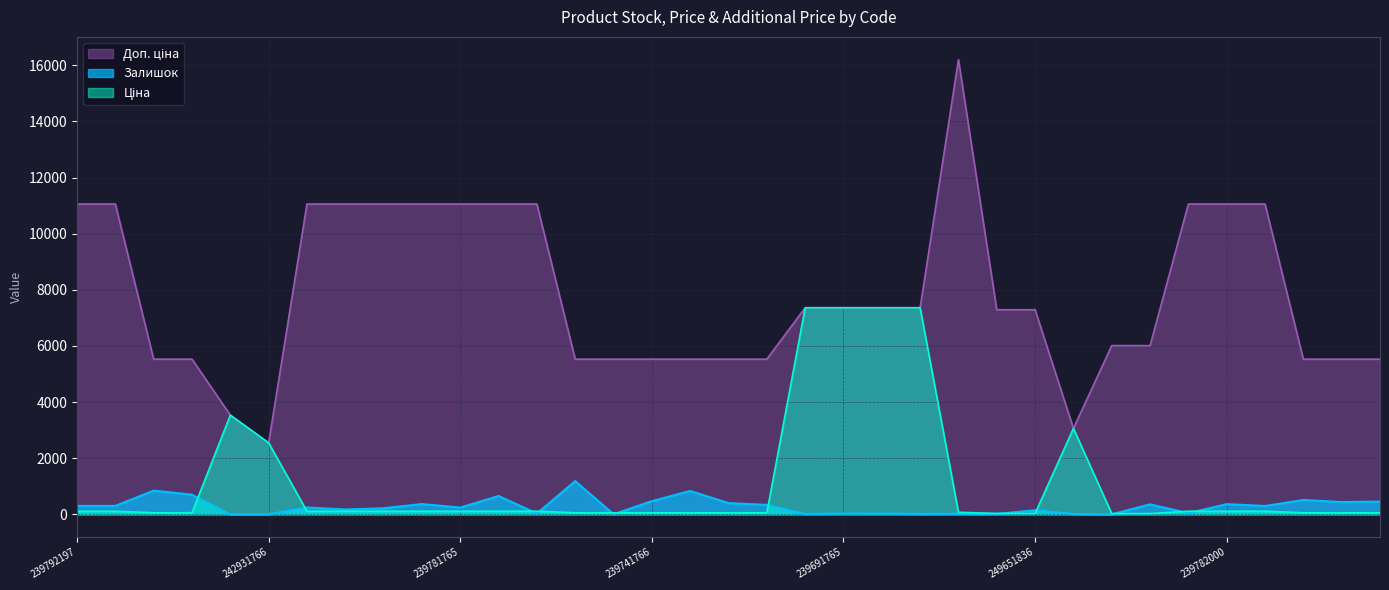

Which category has the highest value in the Доп. ціна series?

249651838